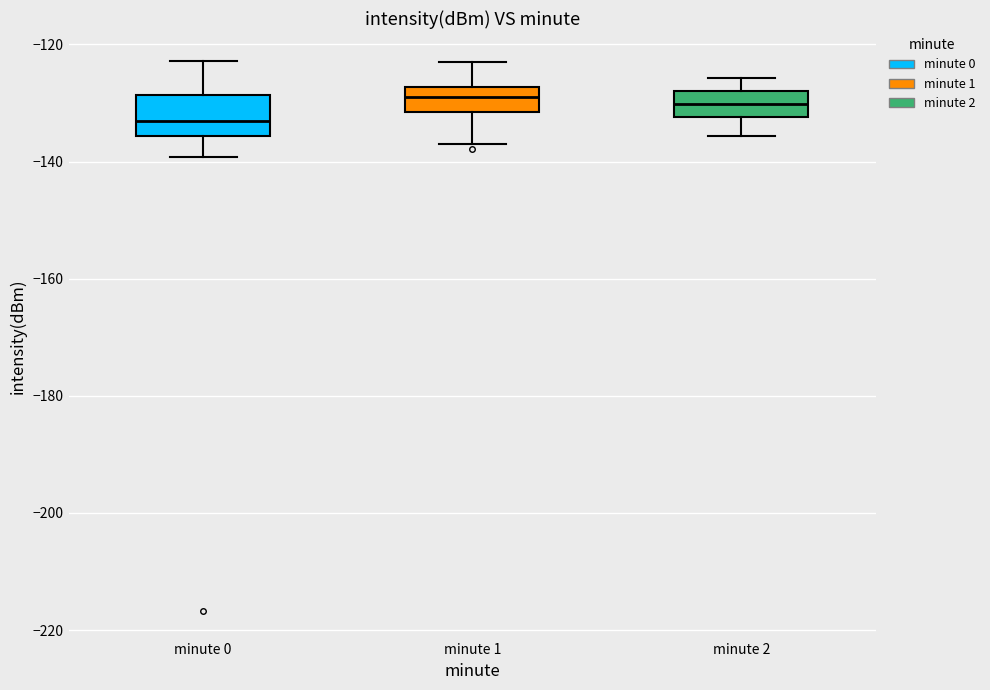

Reading left to right, transcribe this box plot: for each box, give where its median line is, the range the box spans, and where its two whiskers end, as read against the y-axis. The values are not printed on the chart, so give them approximately, as read against the axis.

minute 0: median -134, box -136 to -128, whiskers -140 to -122
minute 1: median -130, box -132 to -128, whiskers -136 to -122
minute 2: median -130, box -132 to -128, whiskers -136 to -126